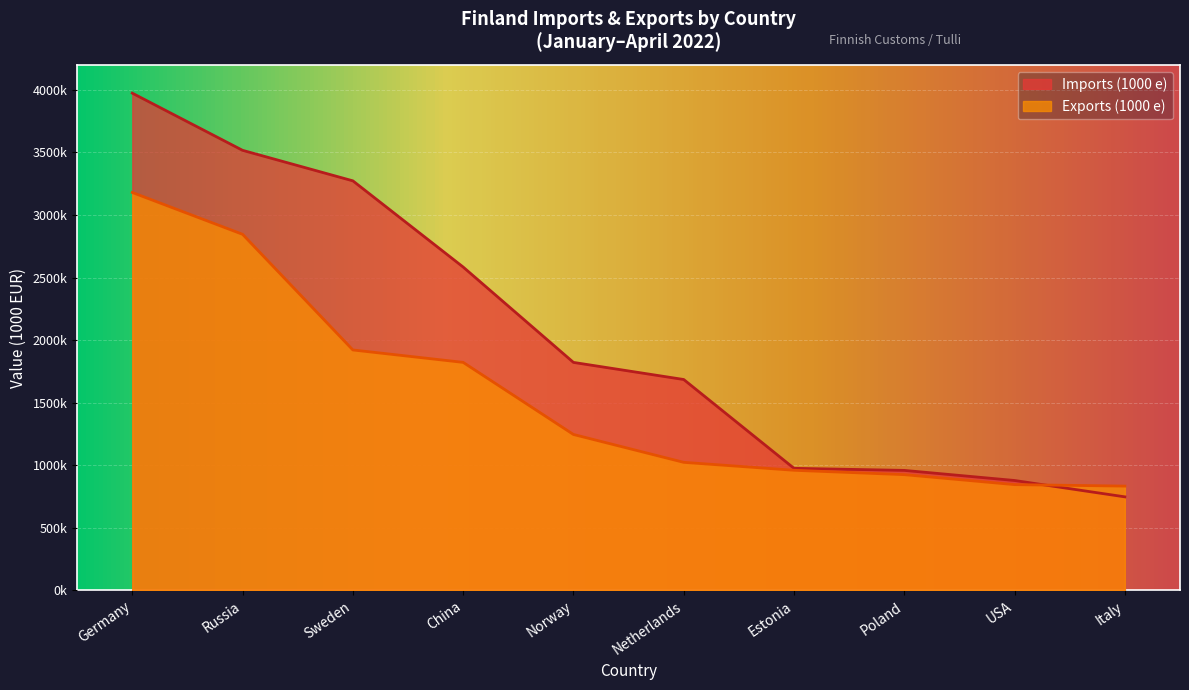

Which series has the widest spread of values?

Imports (1000 e)